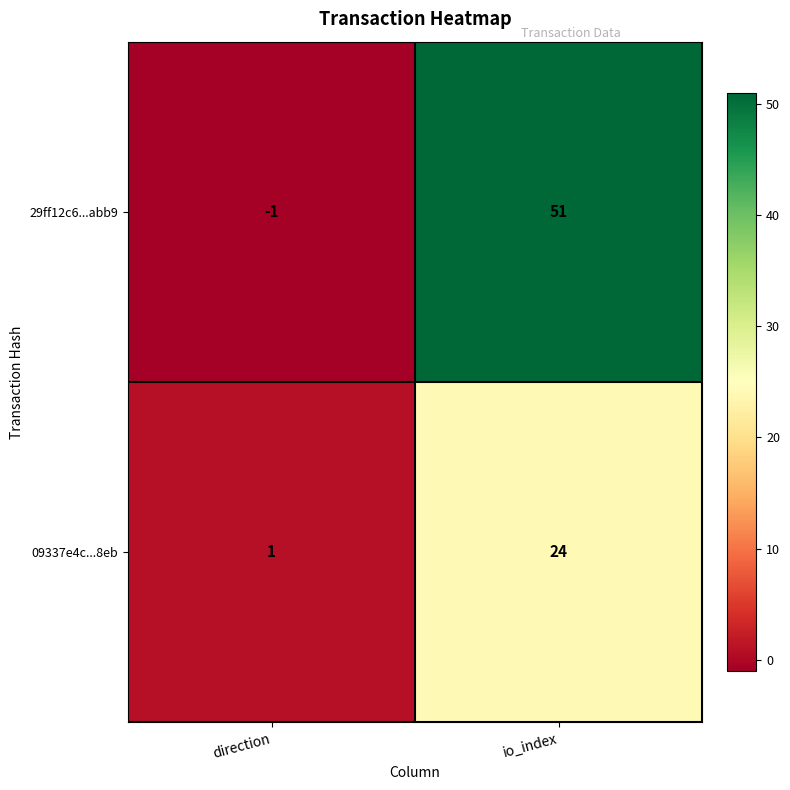

What is the difference between the highest and lowest values at direction?

2